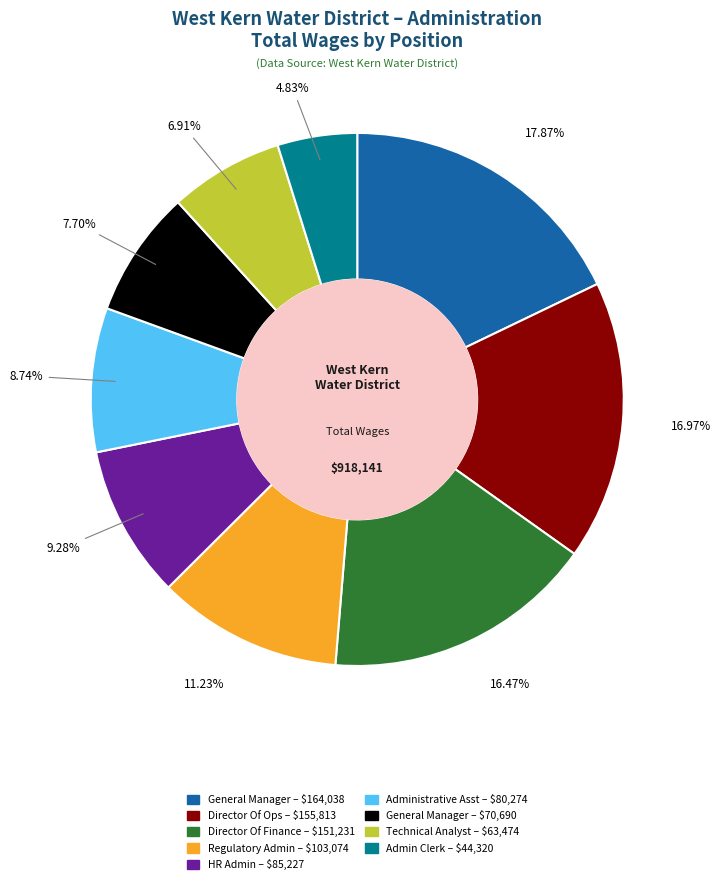

To the nearest percent, what is the difference between the largest and smallest slice percentages?

13%